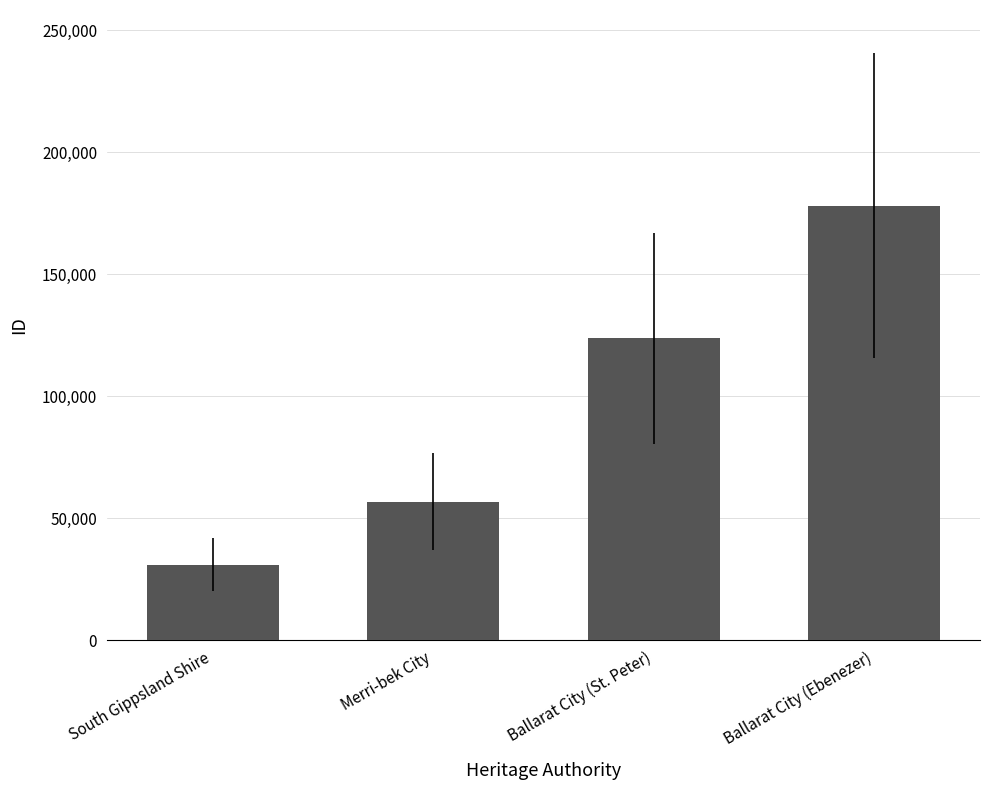

What is the approximate value at South Gippsland Shire, to the nearest 50?

30900